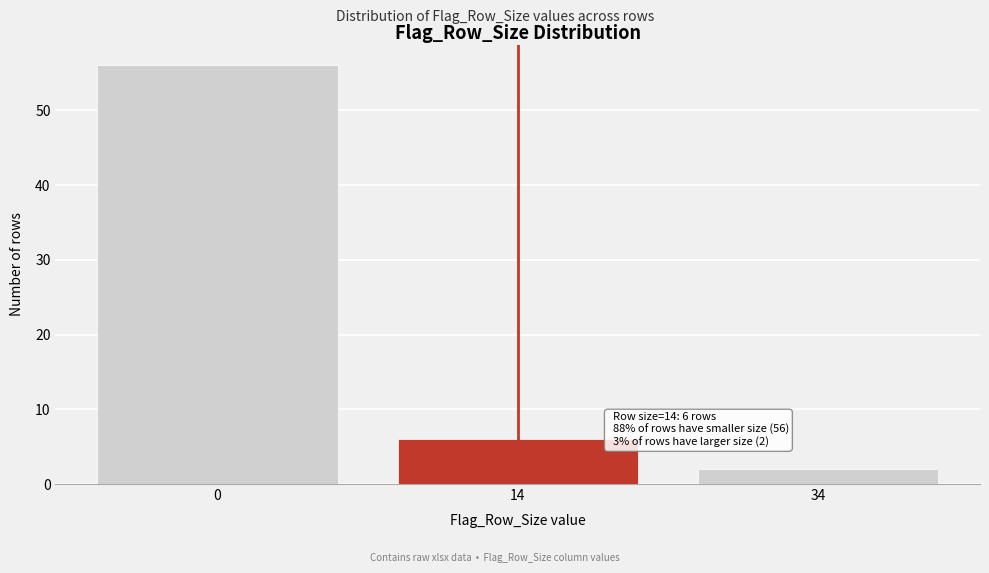

Reading left to right, list all the values displayed in this chart.

56	6	2